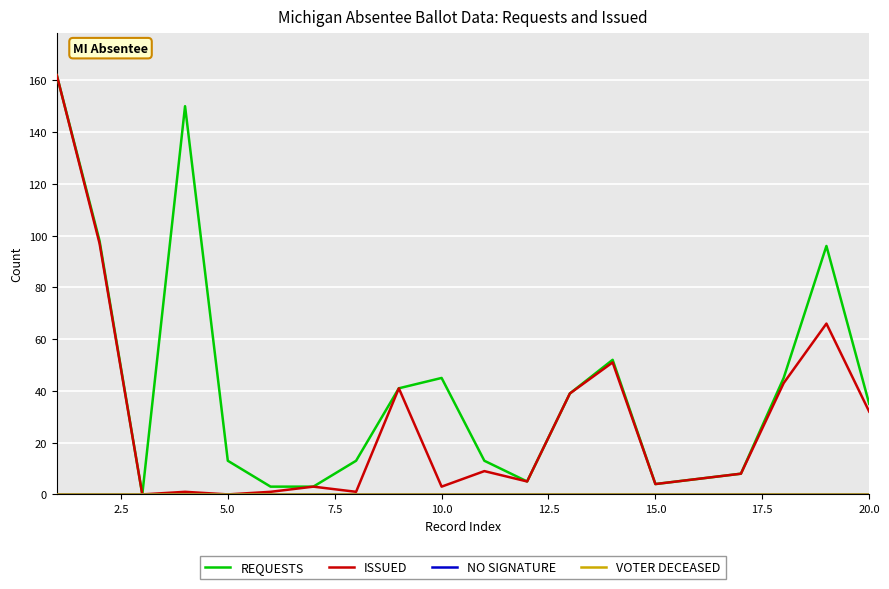

How many lines are shown in the chart?

4